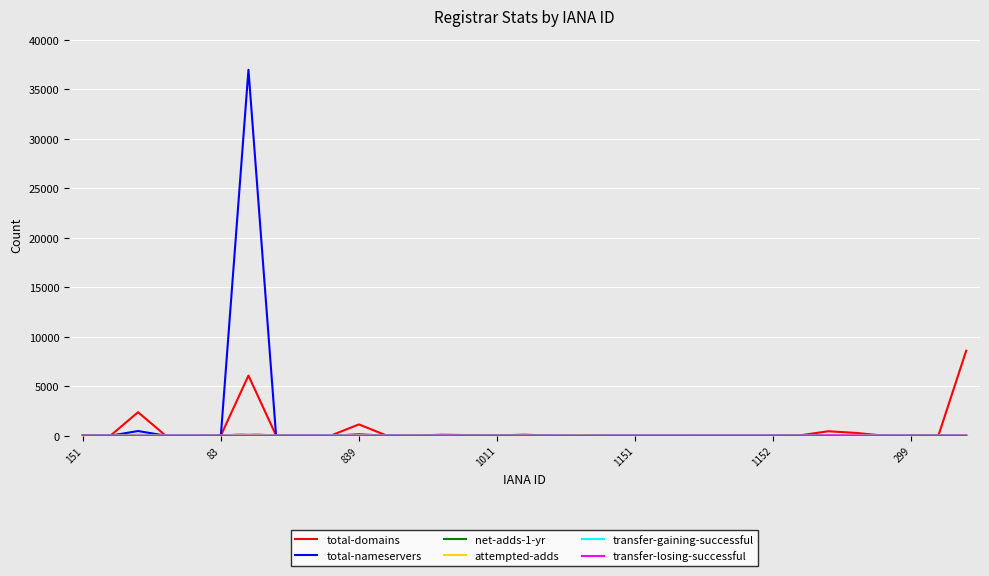

Which series has the widest spread of values?

total-nameservers